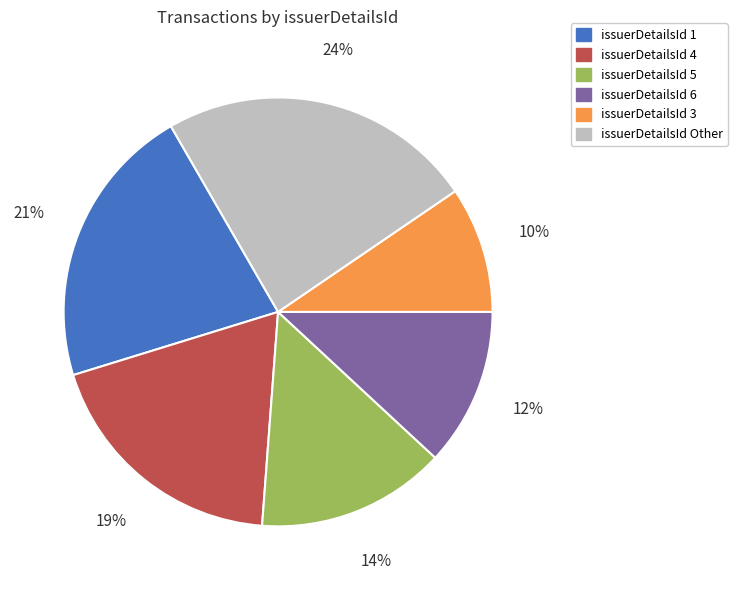

To the nearest percent, what is the average slice percentage?

17%